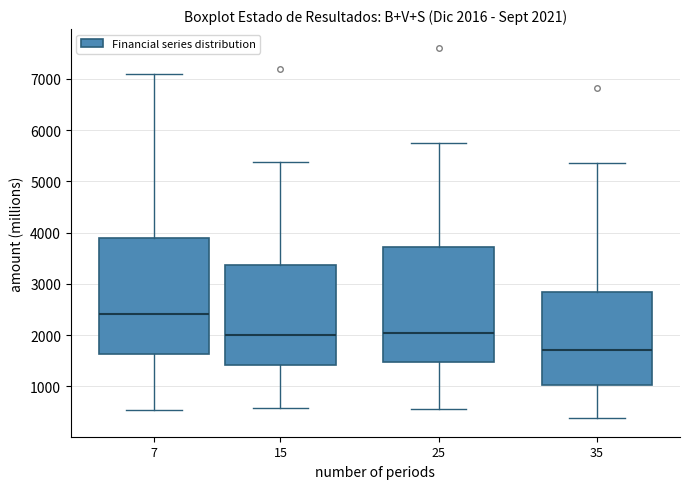

Which box's median line is the lowest?

35